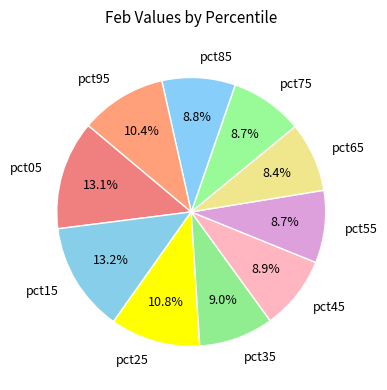

Approximately how many times larger is the value at pct65 compared to pct05?

0.6